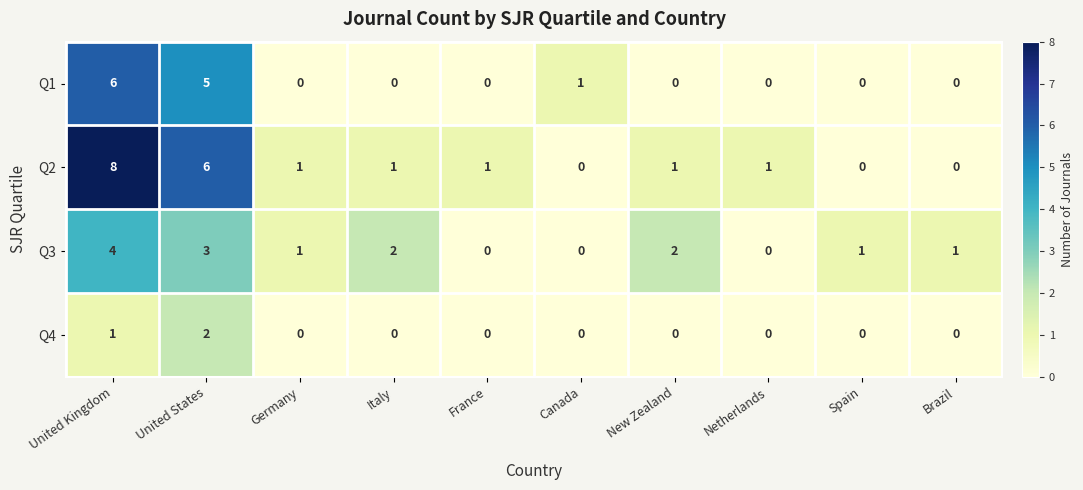

The value of Q2 at Italy is 2. True or false?

False